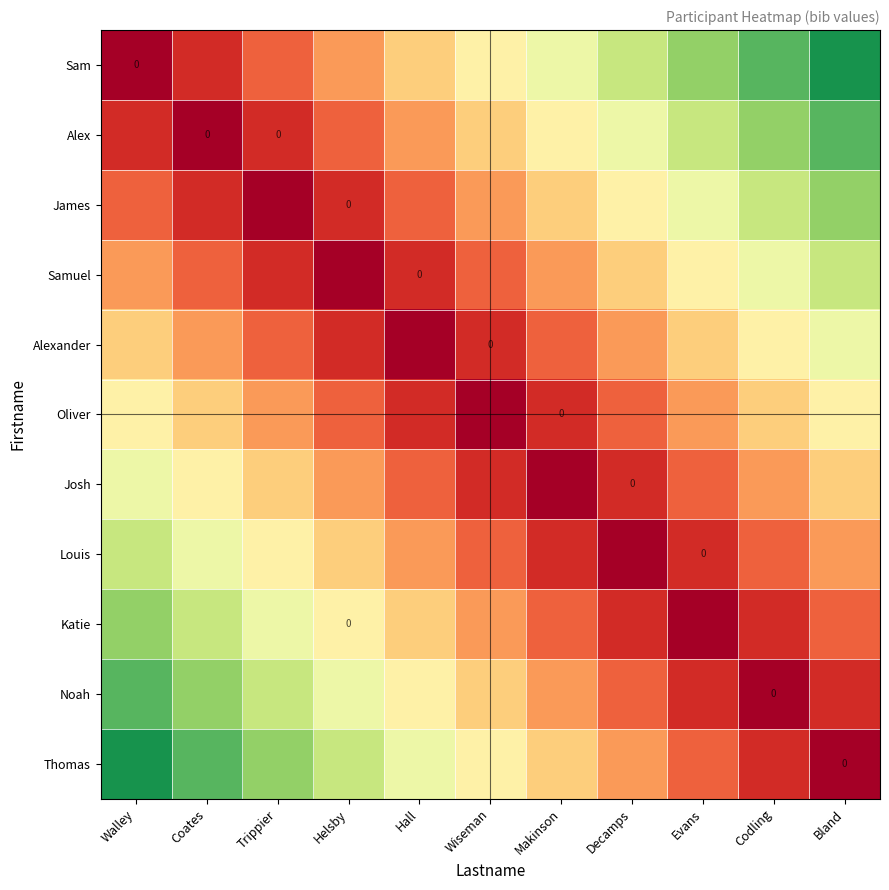

Which label corresponds to the largest value in the chart?

Bland